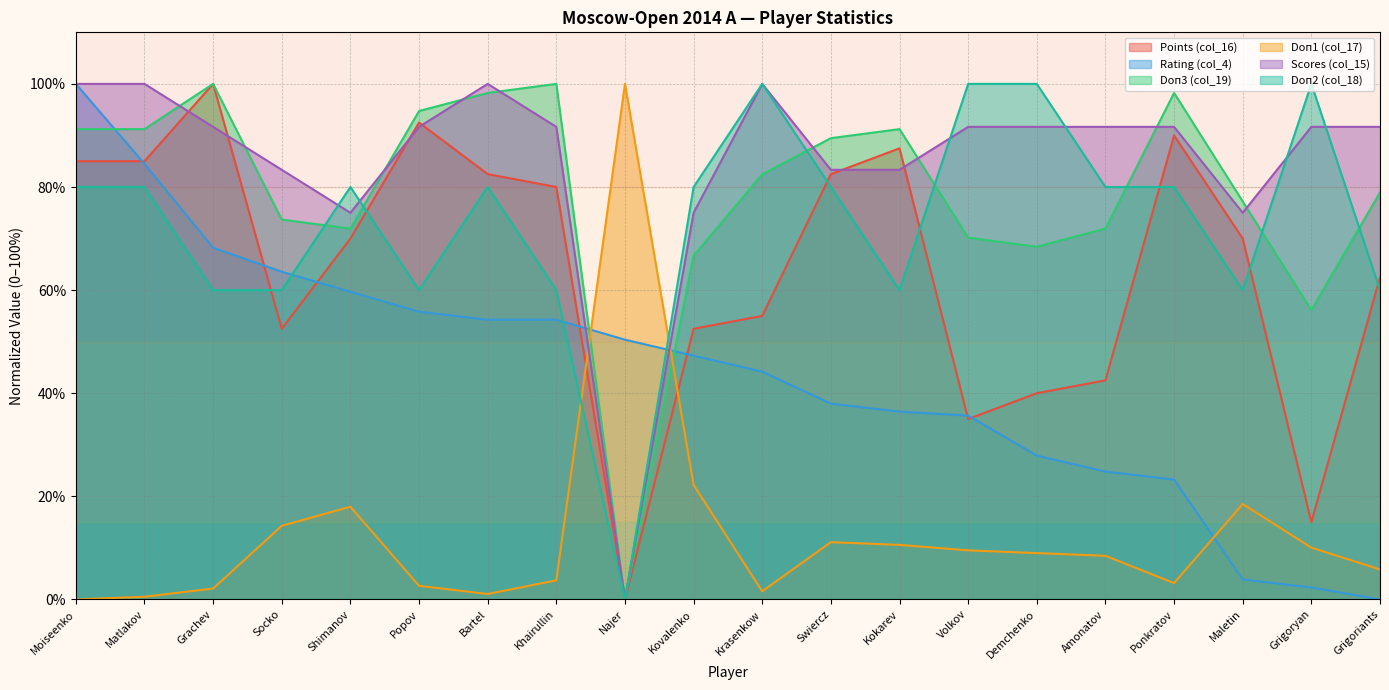

Reading left to right, list all the values displayed in this chart.

Points (col_16): 85.0	85.0	100.0	52.5	70.0	92.5	82.5	80.0	0.0	52.5	55.0	82.5	87.5	35.0	40.0	42.5	90.0	70.0	15.0	62.5
Rating (col_4): 100.0	84.5	68.2	63.6	59.7	55.8	54.3	54.3	50.4	47.3	44.2	38.0	36.4	35.7	27.9	24.8	23.3	3.9	2.3	0.0
Doп3 (col_19): 91.2	91.2	100.0	73.7	71.9	94.7	98.2	100.0	0.0	66.7	82.5	89.5	91.2	70.2	68.4	71.9	98.2	77.2	56.1	78.9
Doп1 (col_17): 0.0	0.5	2.1	14.3	18.0	2.6	1.1	3.7	100.0	22.2	1.6	11.1	10.6	9.5	9.0	8.5	3.2	18.5	10.1	5.8
Scores (col_15): 100.0	100.0	91.7	83.3	75.0	91.7	100.0	91.7	0.0	75.0	100.0	83.3	83.3	91.7	91.7	91.7	91.7	75.0	91.7	91.7
Doп2 (col_18): 80.0	80.0	60.0	60.0	80.0	60.0	80.0	60.0	0.0	80.0	100.0	80.0	60.0	100.0	100.0	80.0	80.0	60.0	100.0	60.0